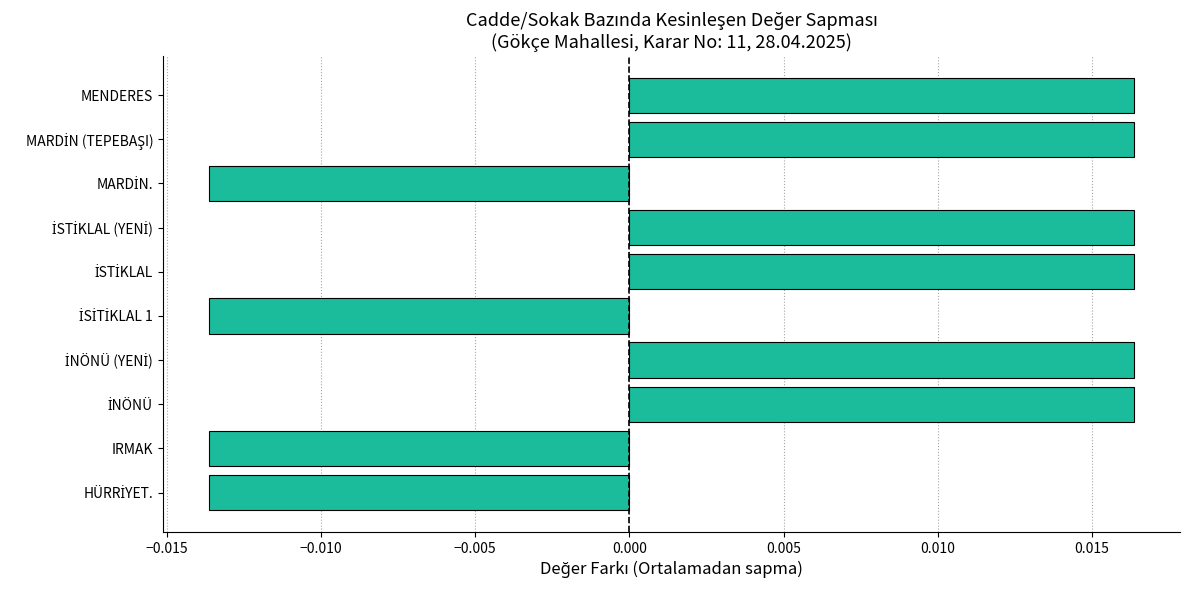

How many data points are less than 0?

4